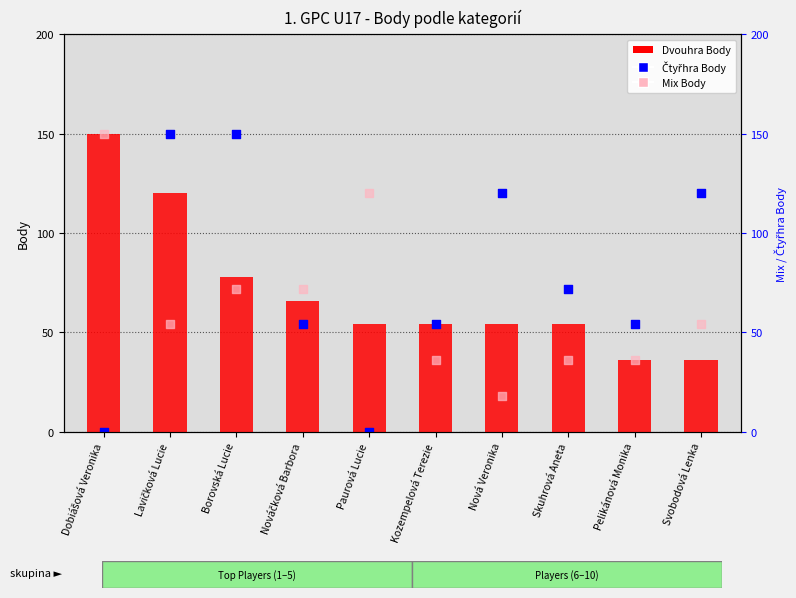

Which series reaches the minimum Y coordinate?

Čtyřhra Body